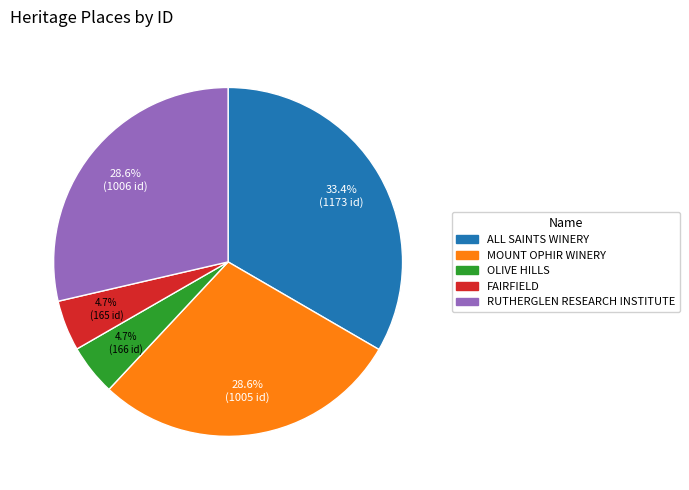

To the nearest percent, what is the combined percentage of OLIVE HILLS and FAIRFIELD?

9%